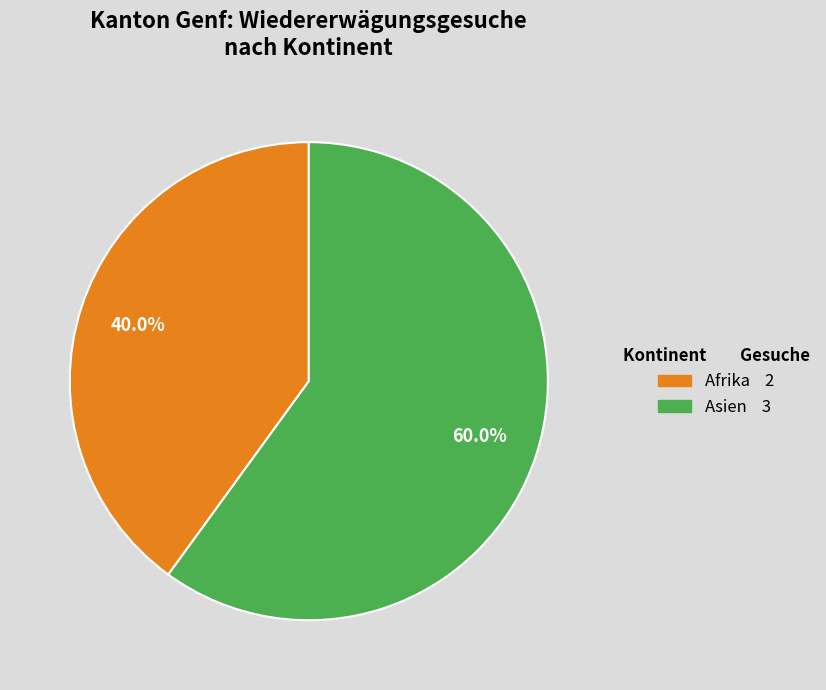

Is there a majority slice in this chart?

Yes